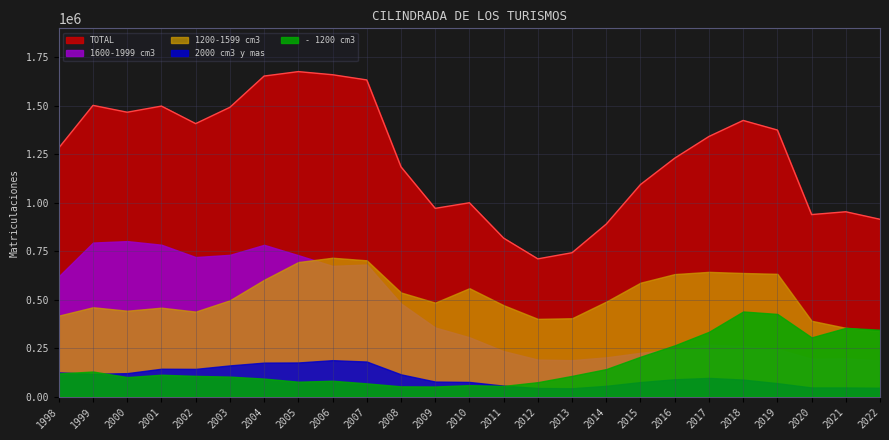

How many values in the - 1200 cm3 series are below 106914?

12